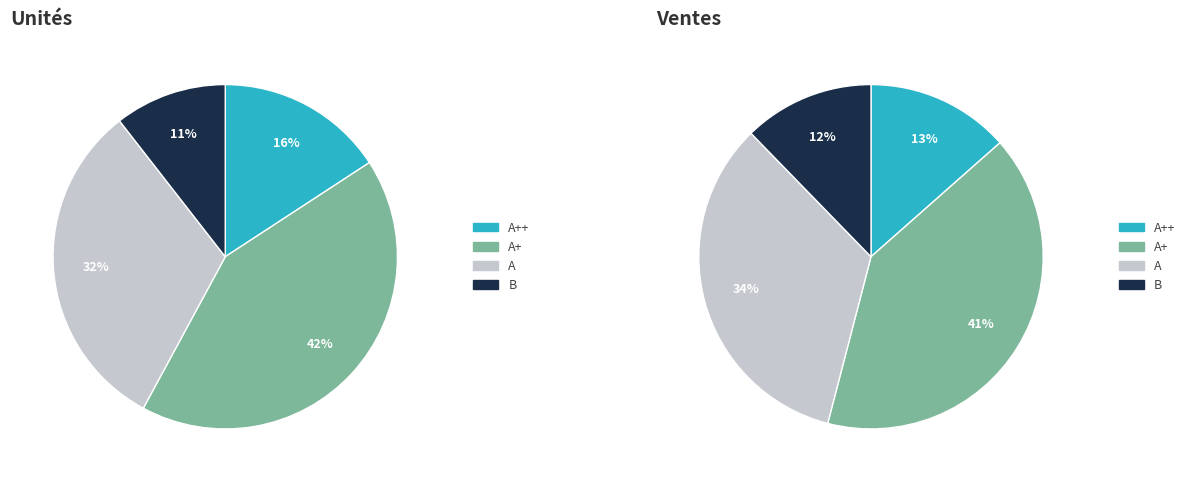

What percentage do A+ and B together represent?

52.6%